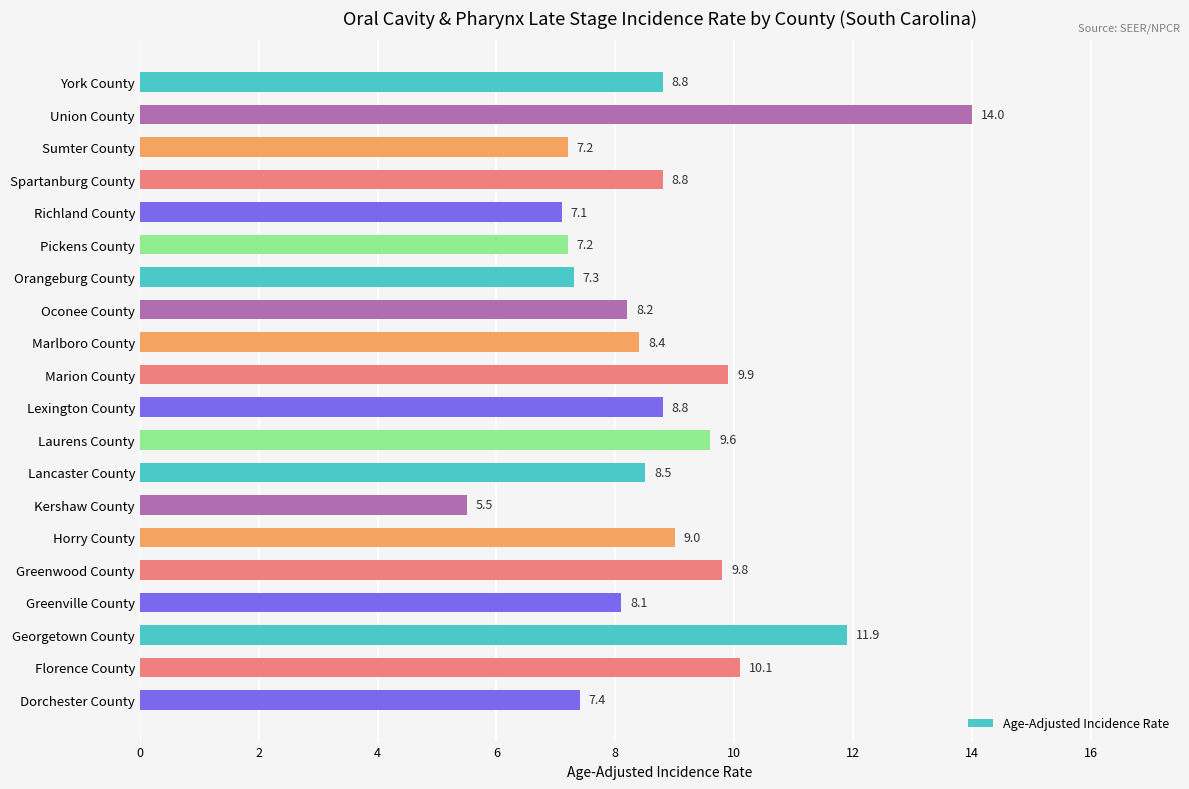

Between Orangeburg County and Horry County, which is larger?

Horry County